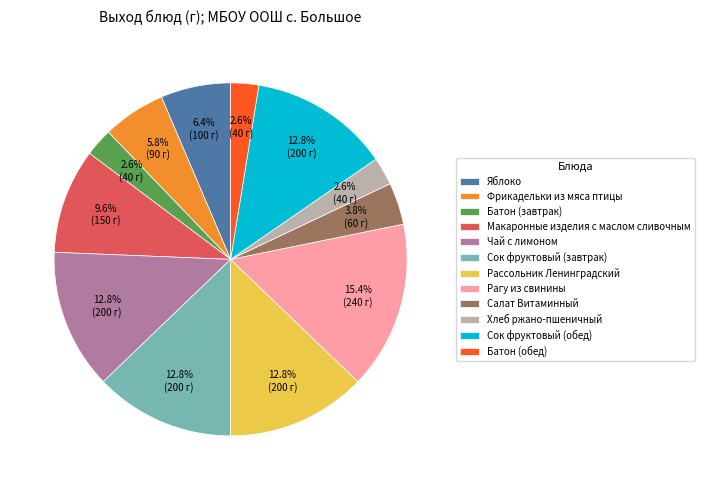

Approximately how many times larger is the value at Рагу из свинины compared to Сок фруктовый (обед)?

1.2